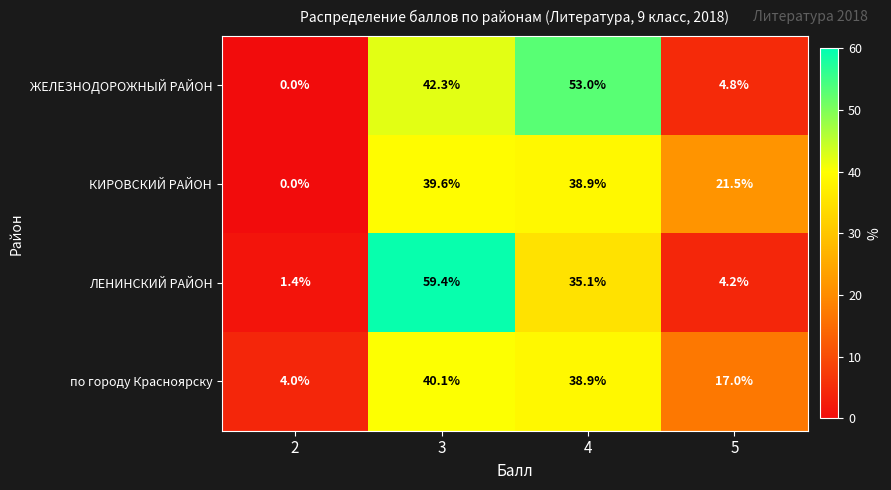

Which series has the widest spread of values?

ЛЕНИНСКИЙ РАЙОН